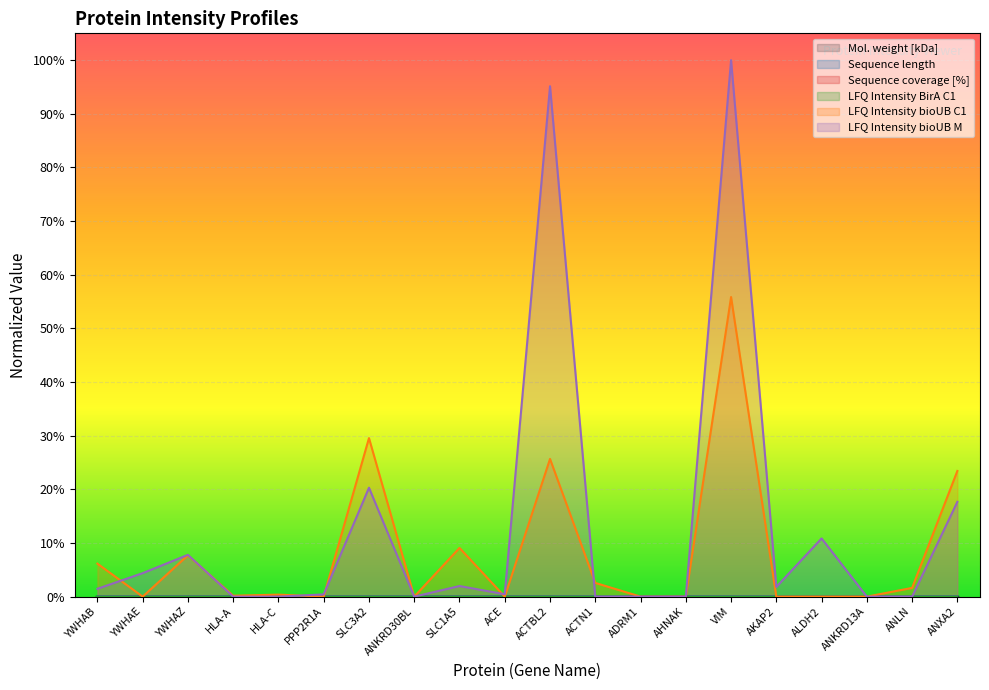

What is the label of the 10th point from the right?

ACTBL2